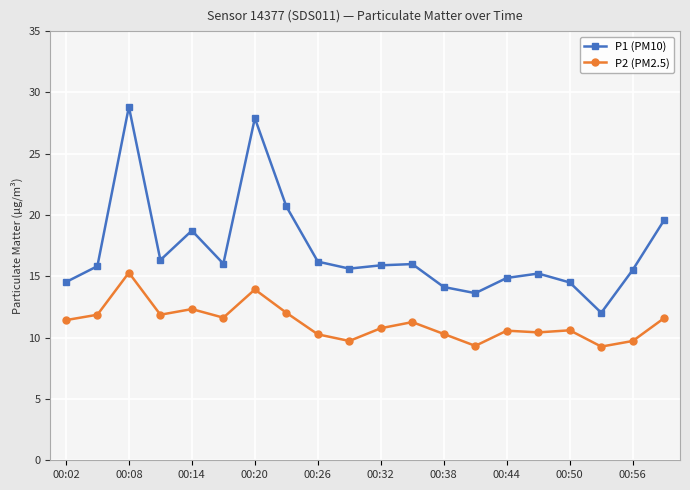

What is the sum of all P2 (PM2.5) values?

224.3